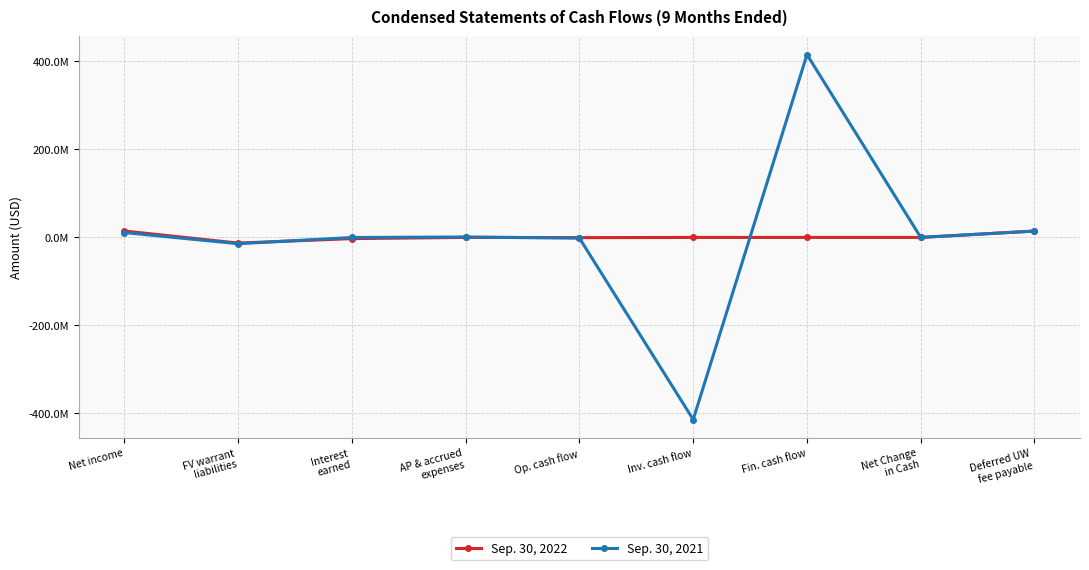

At which label does Sep. 30, 2022 first exceed 0?

Net income